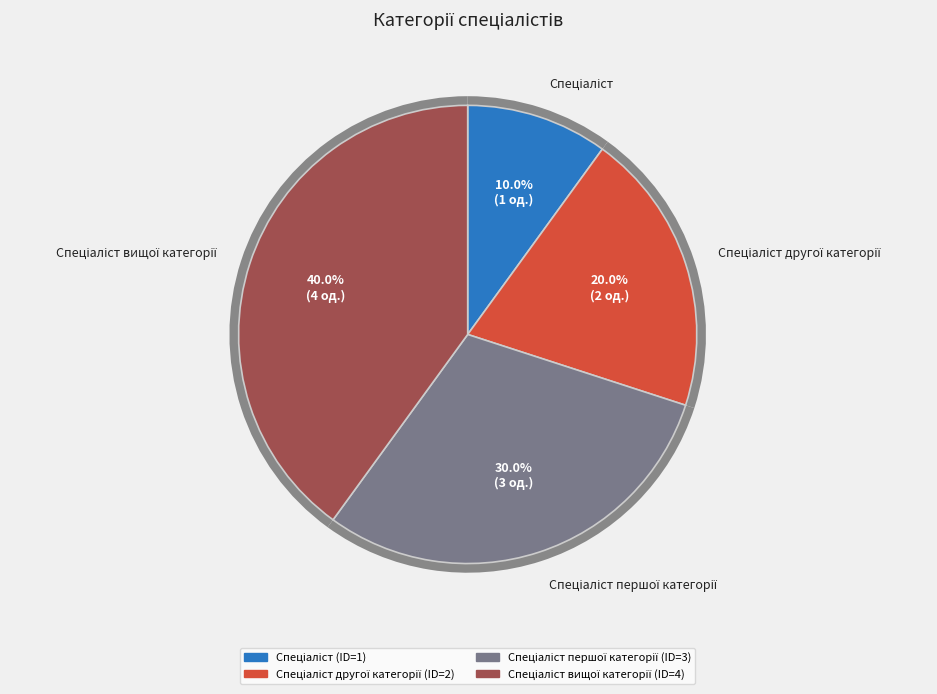

Does any single category account for the majority?

No